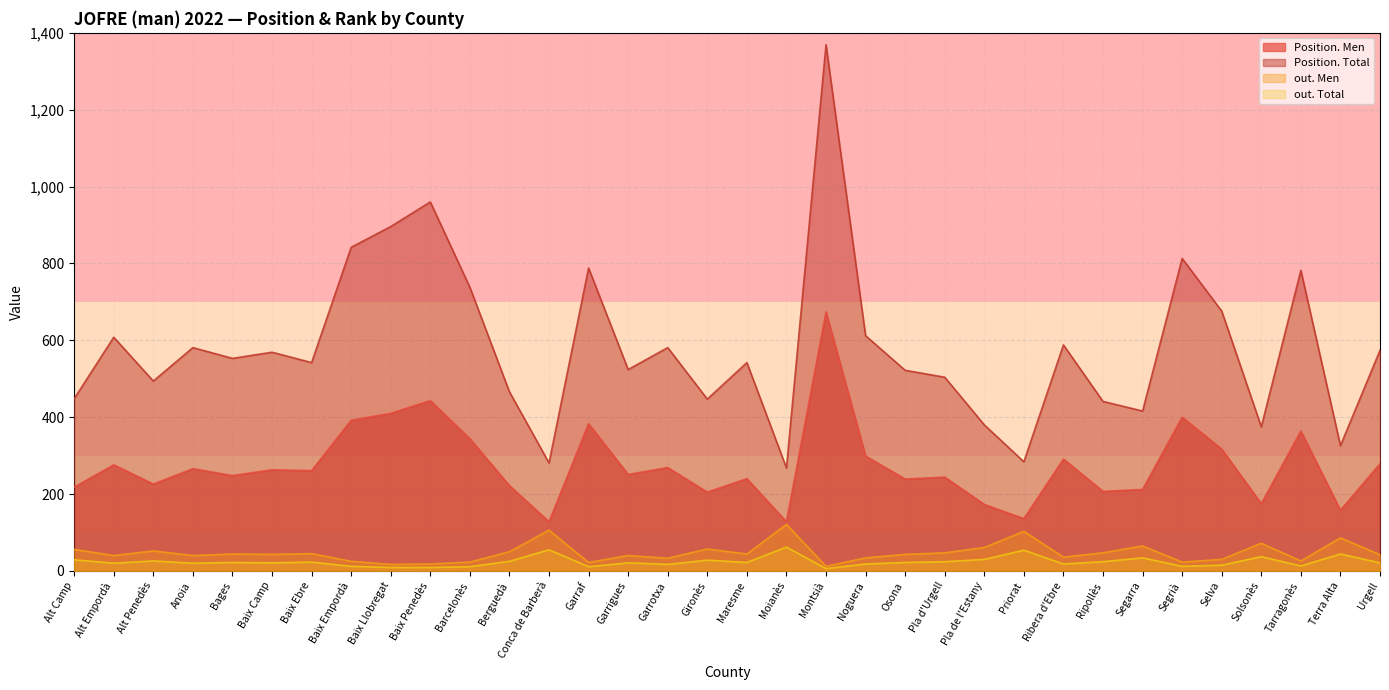

What is the lowest value of the out. Men series?

12